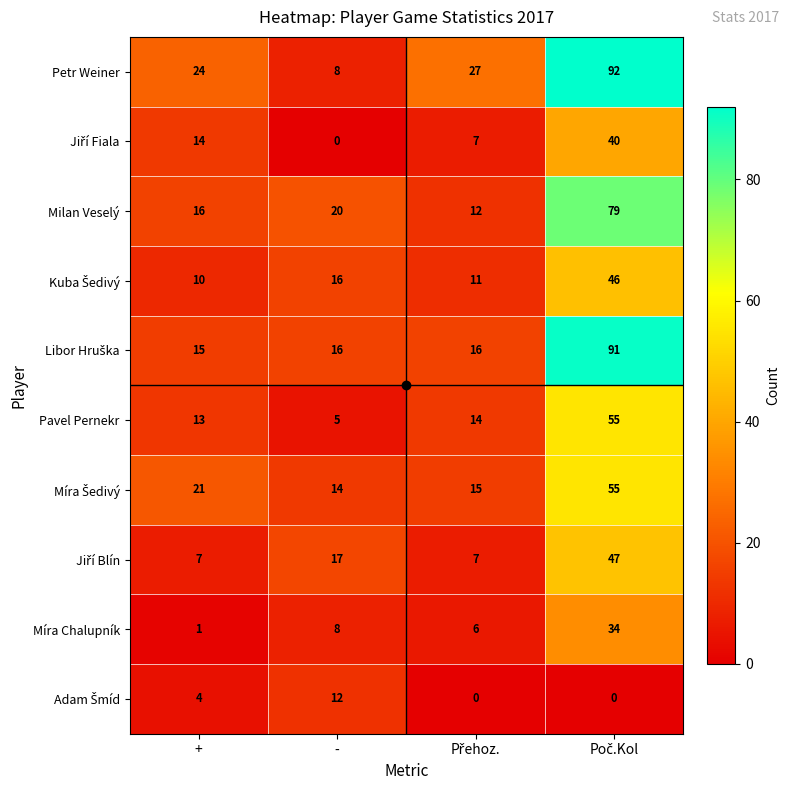

What is the sum of all Míra Chalupník values?

49